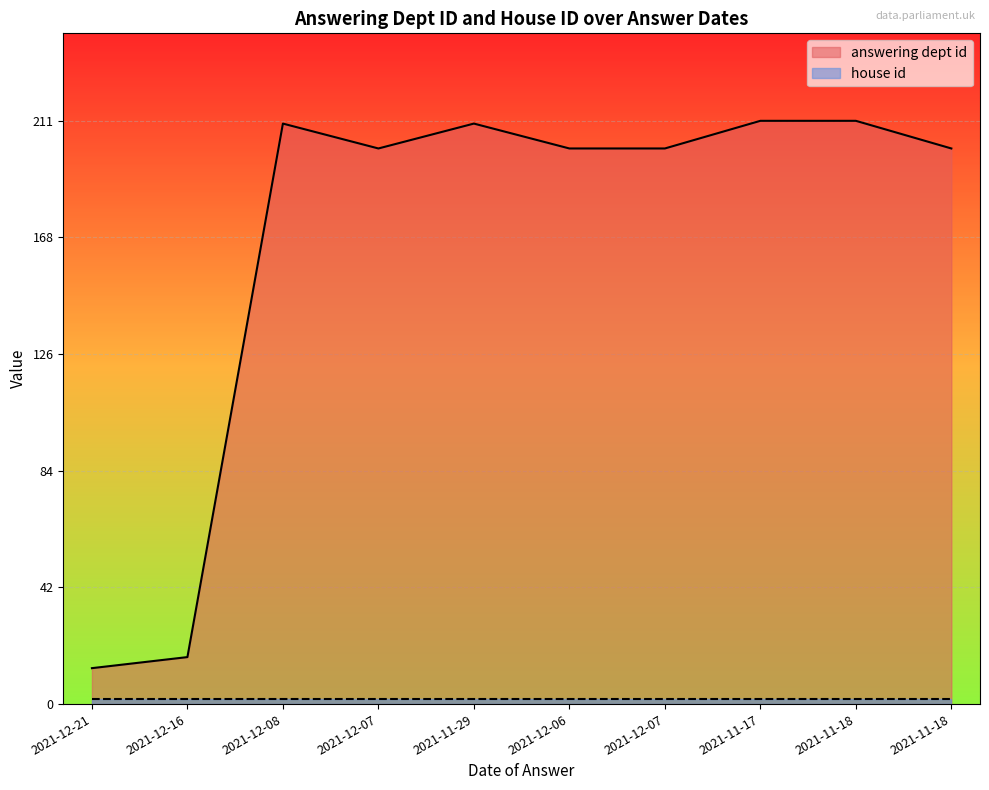

Reading left to right, list all the values displayed in this chart.

13	17	210	201	210	201	201	211	211	201